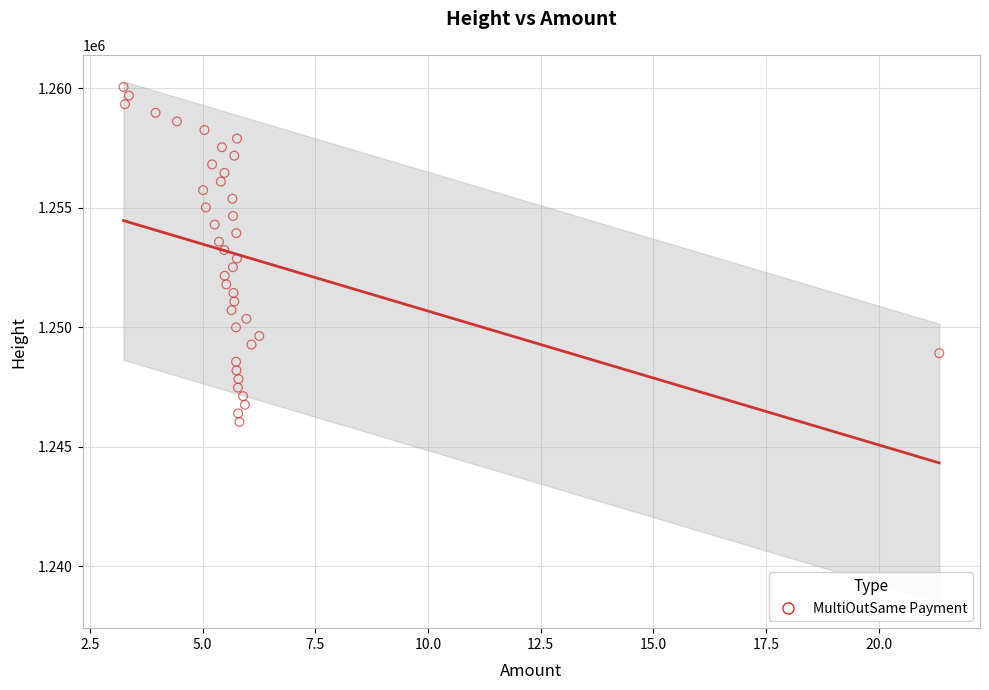

What is the range of Y values (max minus min)?

14020